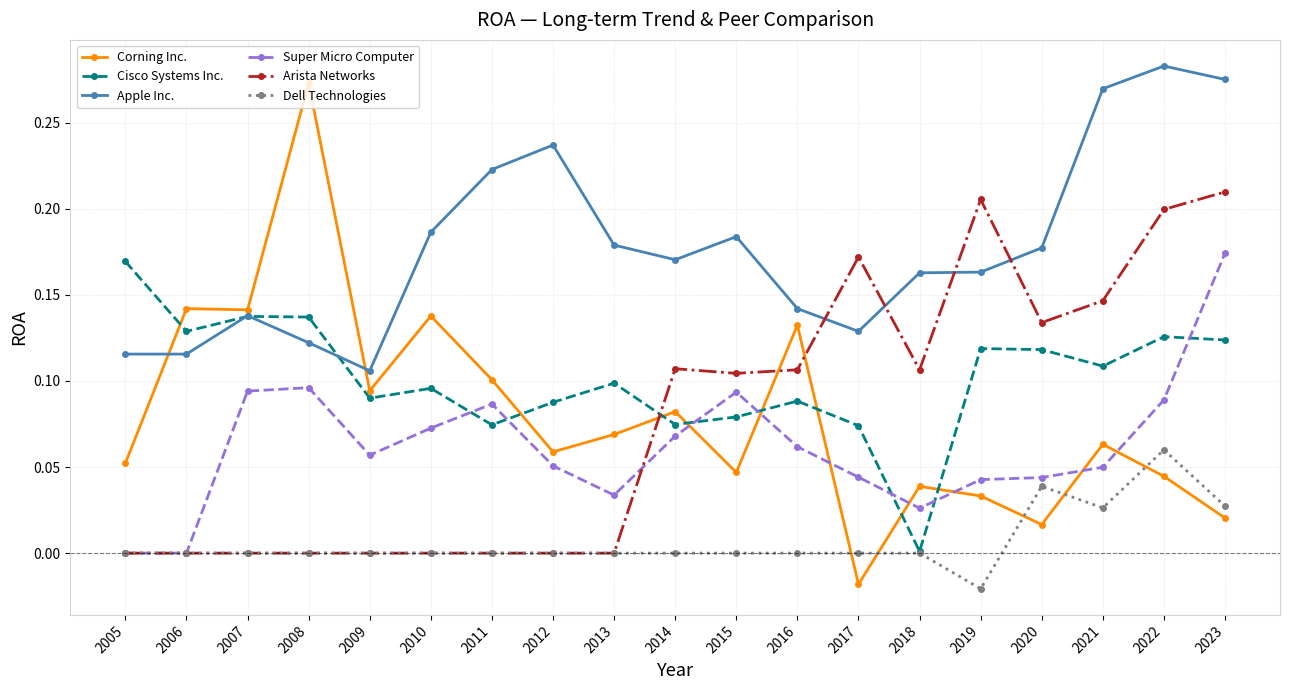

True or false: Arista Networks and Corning Inc. cross at least once.

True